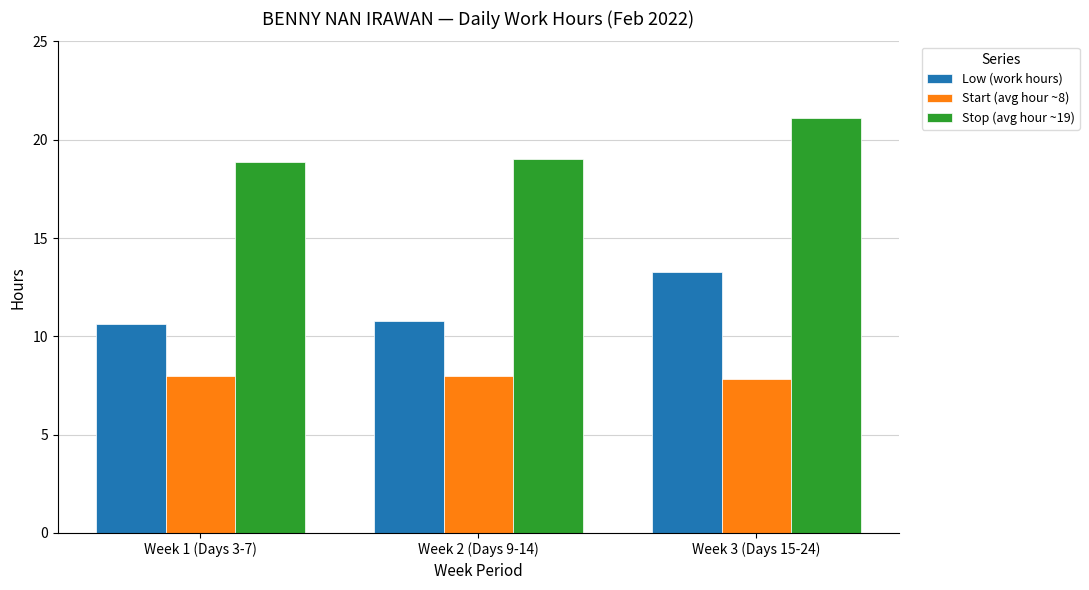

How many categories are shown in the chart?

3